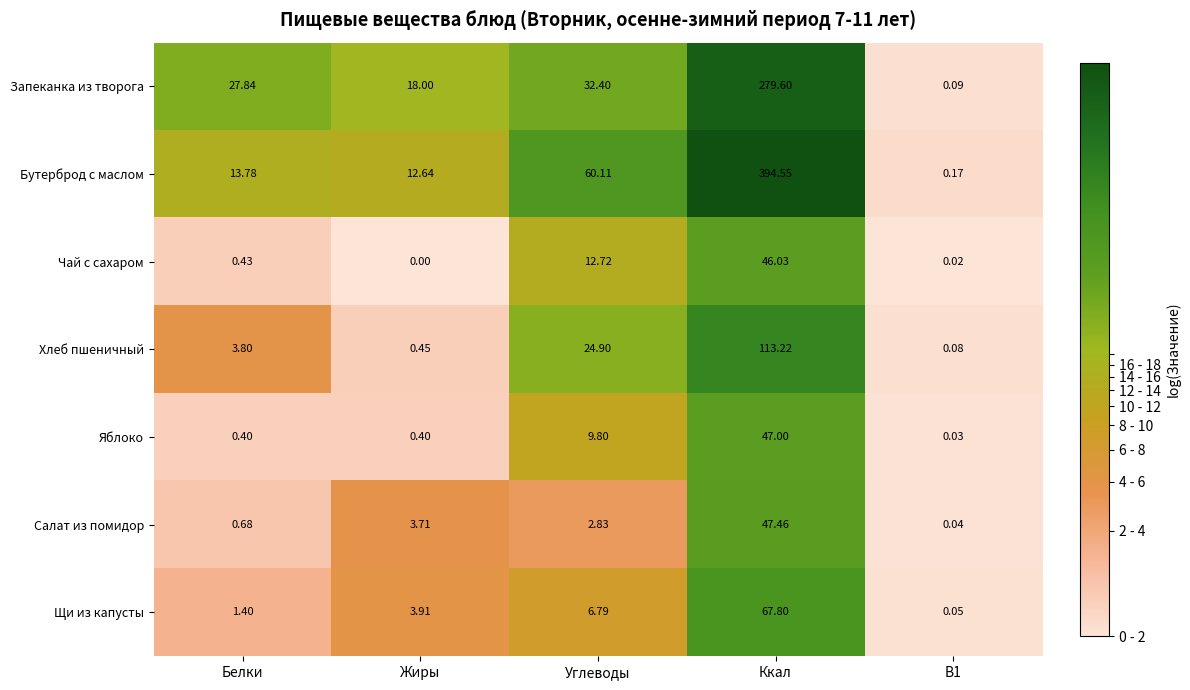

Which series has the largest range (max minus min)?

Бутерброд с маслом